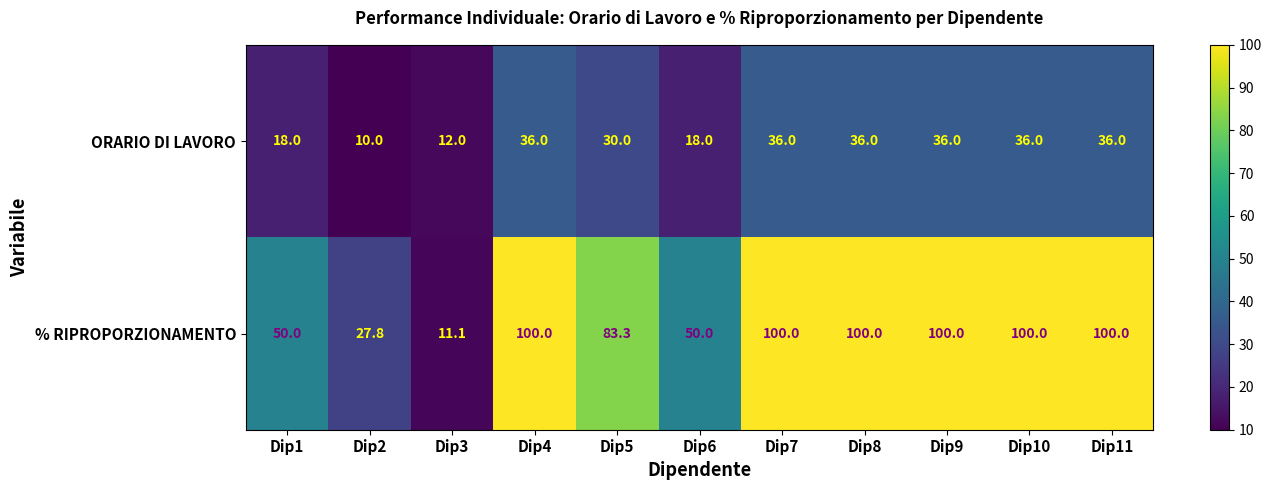

Is it true that ORARIO DI LAVORO equals 18.0 at Dip1?

True